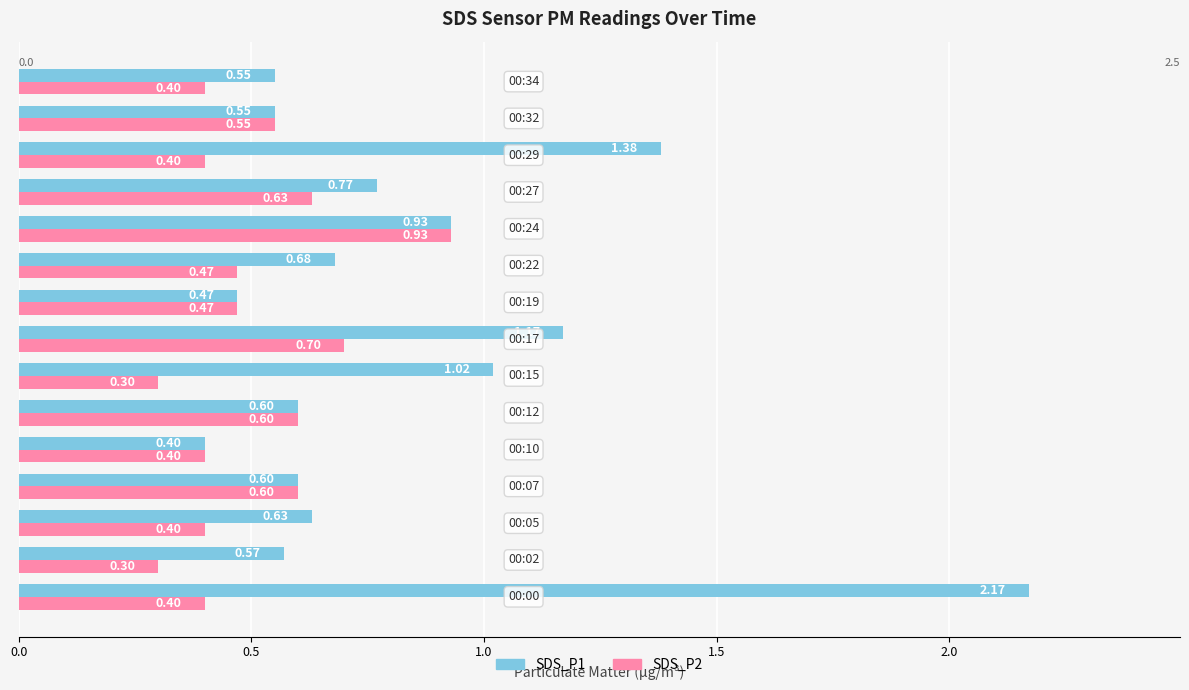

List the series in order of their peak value, lowest first.

SDS_P2, SDS_P1